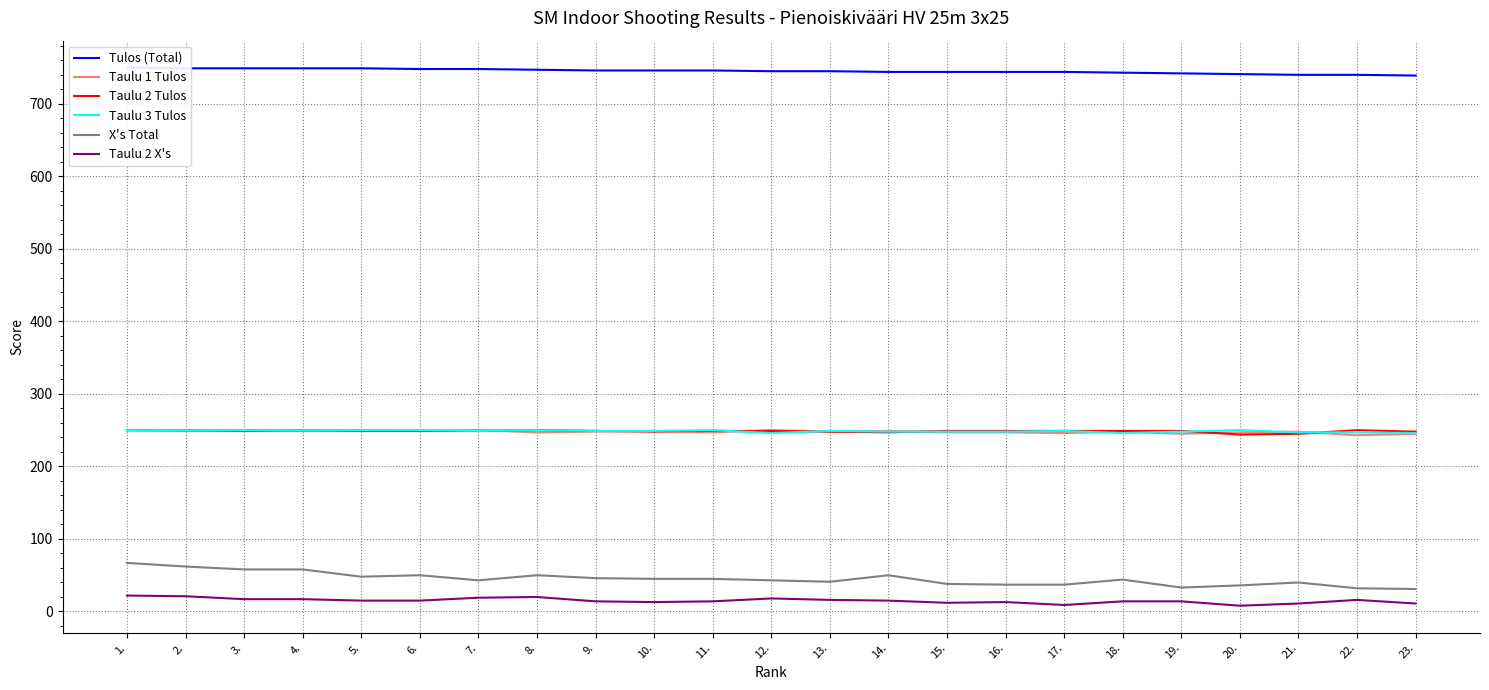

The Taulu 1 Tulos series shows 50 at 14.. True or false?

False